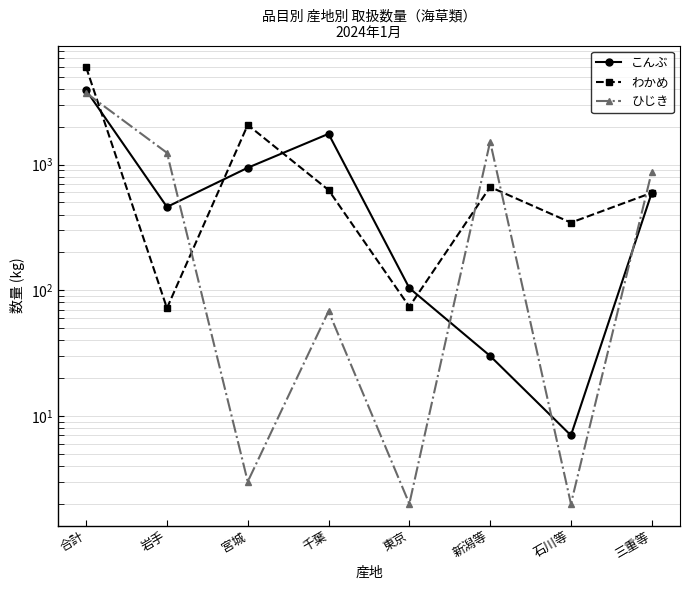

Reading right to left, extract all data points from this chart.

こんぶ: 三重等=595	石川等=7	新潟等=30	東京=104	千葉=1755	宮城=943	岩手=460	合計=3894
わかめ: 三重等=596	石川等=345	新潟等=663	東京=74	千葉=627	宮城=2068	岩手=72	合計=5934
ひじき: 三重等=876	石川等=2	新潟等=1521	東京=2	千葉=68	宮城=3	岩手=1240	合計=3712